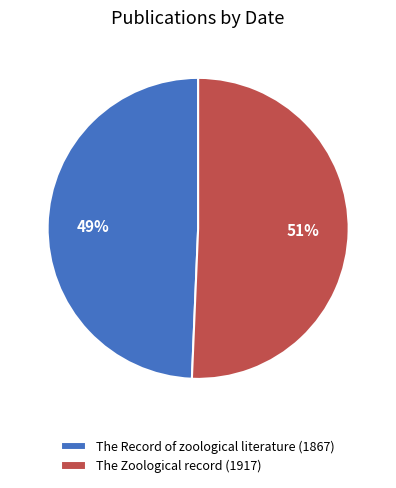

Is there a majority slice in this chart?

Yes